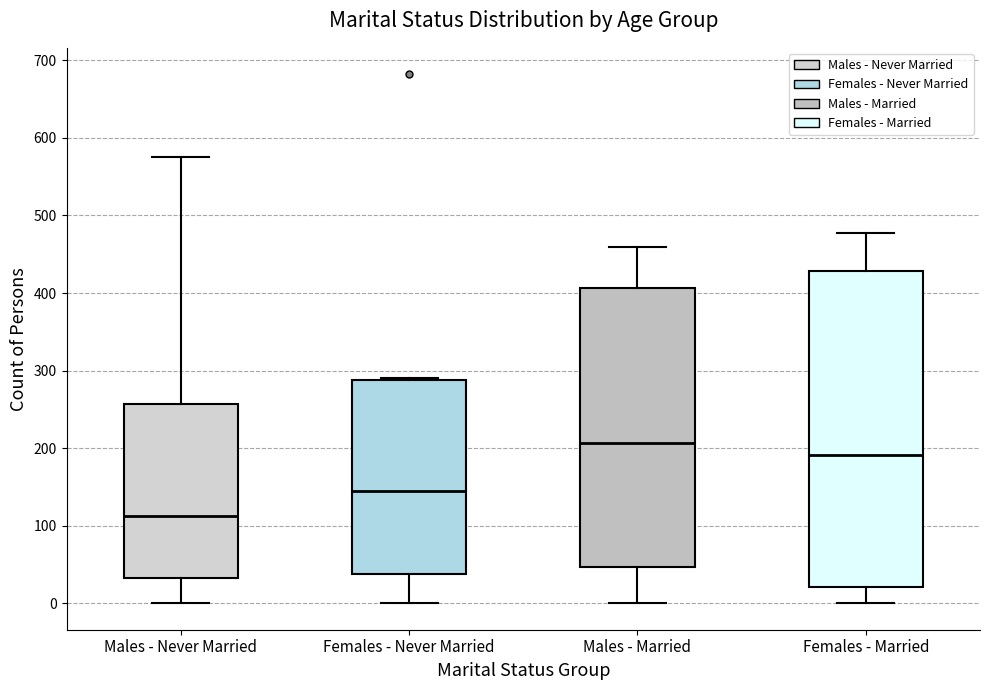

Reading left to right, transcribe this box plot: for each box, give where its median line is, the range the box spans, and where its two whiskers end, as read against the y-axis. The values are not printed on the chart, so give them approximately, as read against the axis.

Males - Never Married: median 110, box 30 to 260, whiskers 0 to 580
Females - Never Married: median 150, box 40 to 290, whiskers 0 to 290
Males - Married: median 210, box 50 to 410, whiskers 0 to 460
Females - Married: median 190, box 20 to 430, whiskers 0 to 480